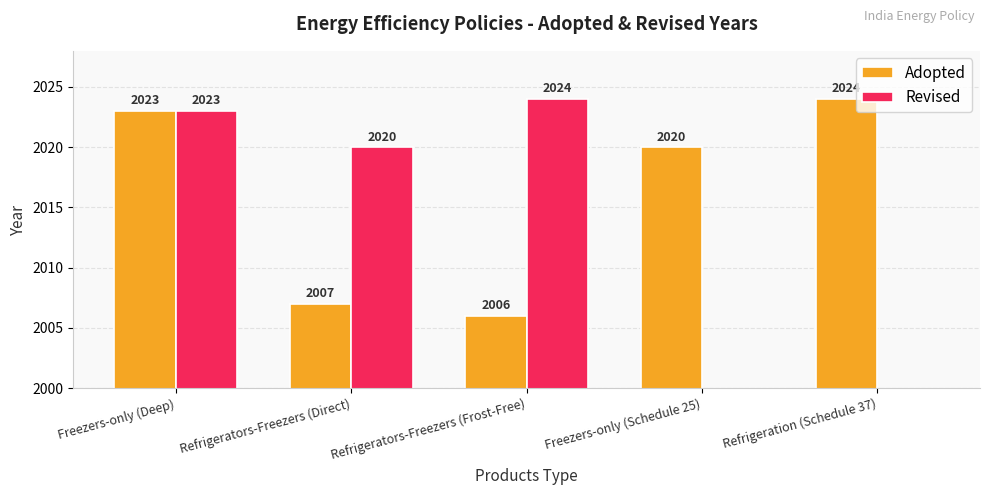

At which label does Adopted reach its peak?

Refrigeration (Schedule 37)